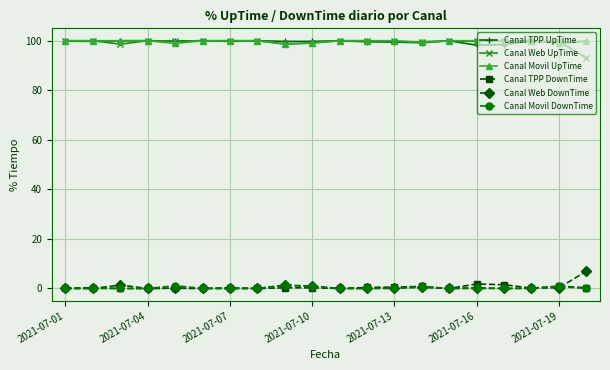

How many distinct data groups are displayed?

6